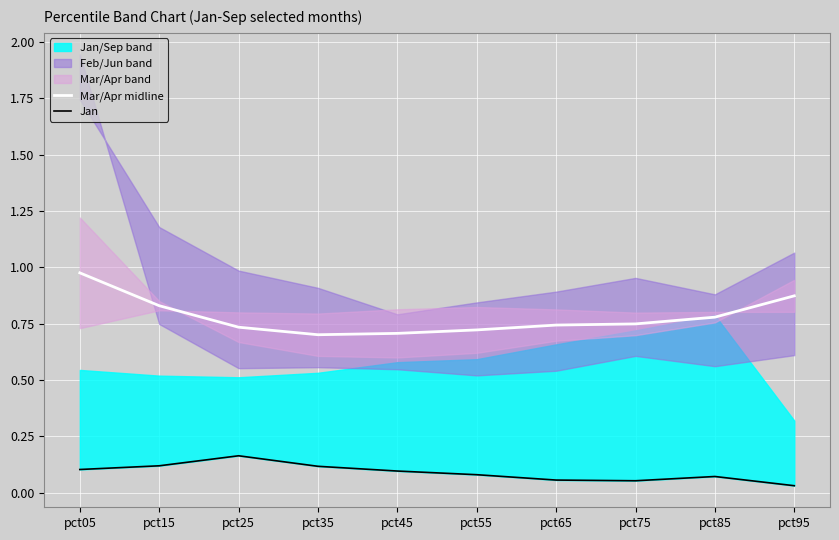

What is the sum of all Mar/Apr midline values?

7.8